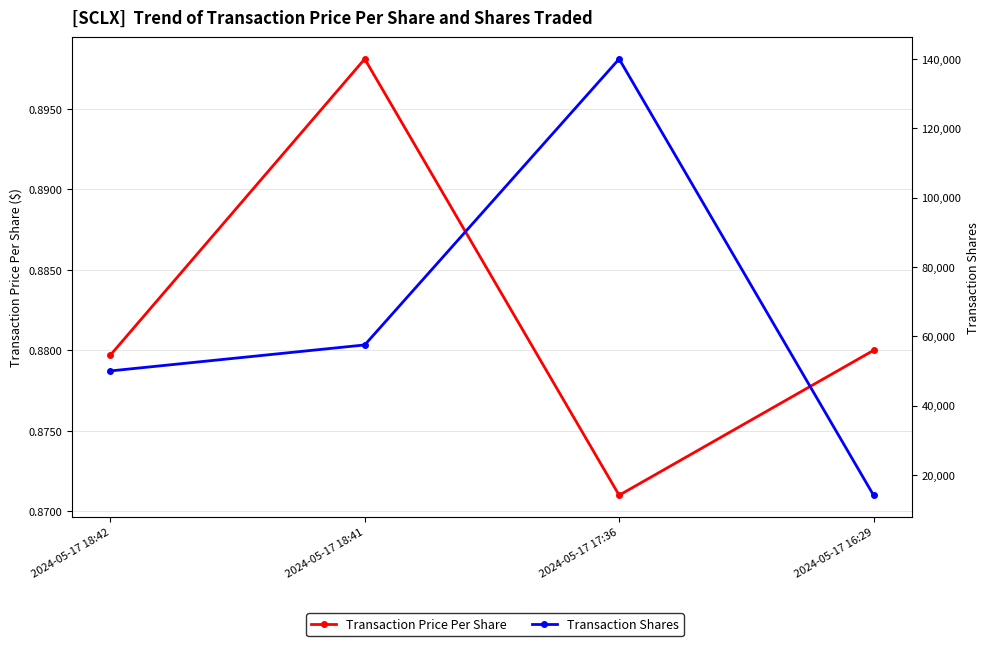

What is the average value of the Transaction Price Per Share series?

0.9